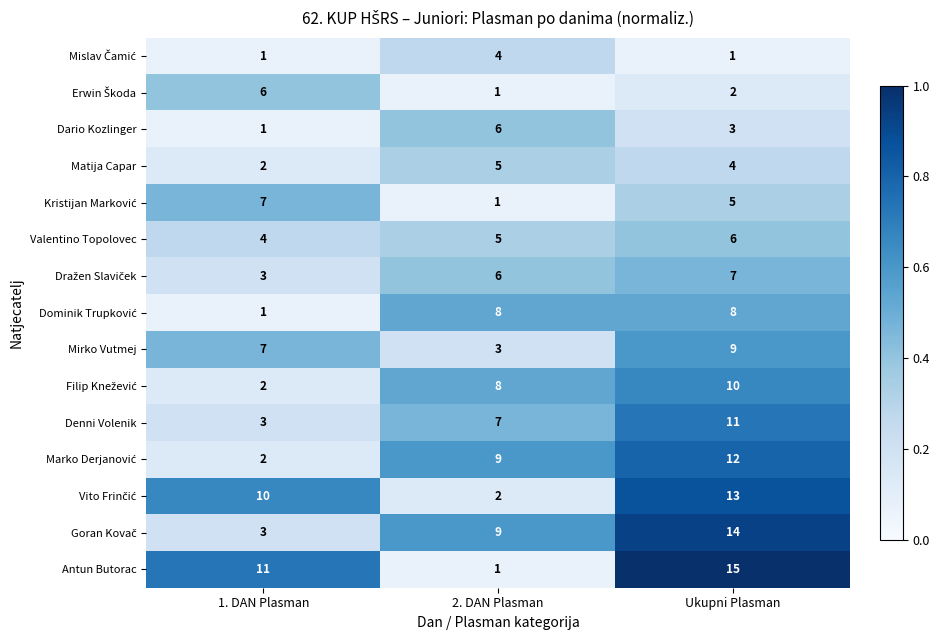

Which label corresponds to the largest value in the chart?

Ukupni Plasman